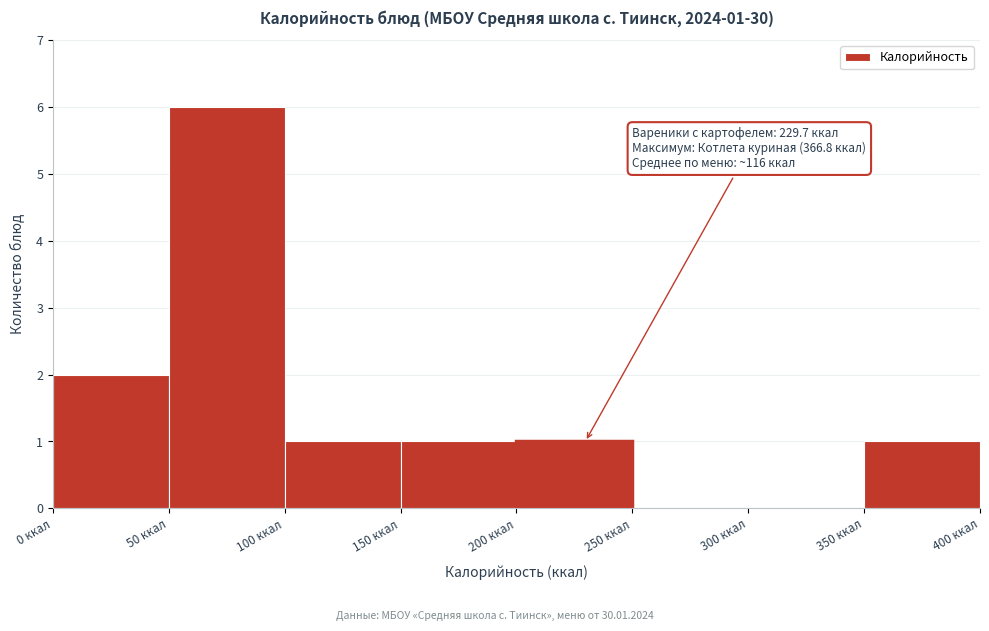

Which range on the x-axis has the tallest bar?

50 to 100